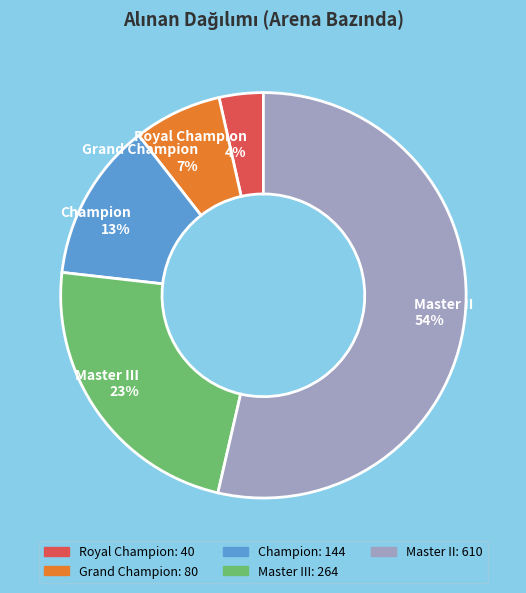

How many slices are in this pie chart?

5